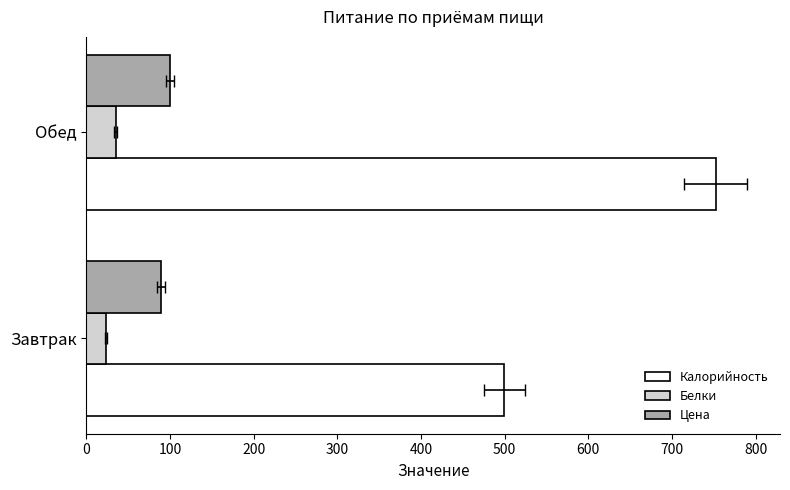

True or false: Белки has a value of 50.7 at Обед.

False